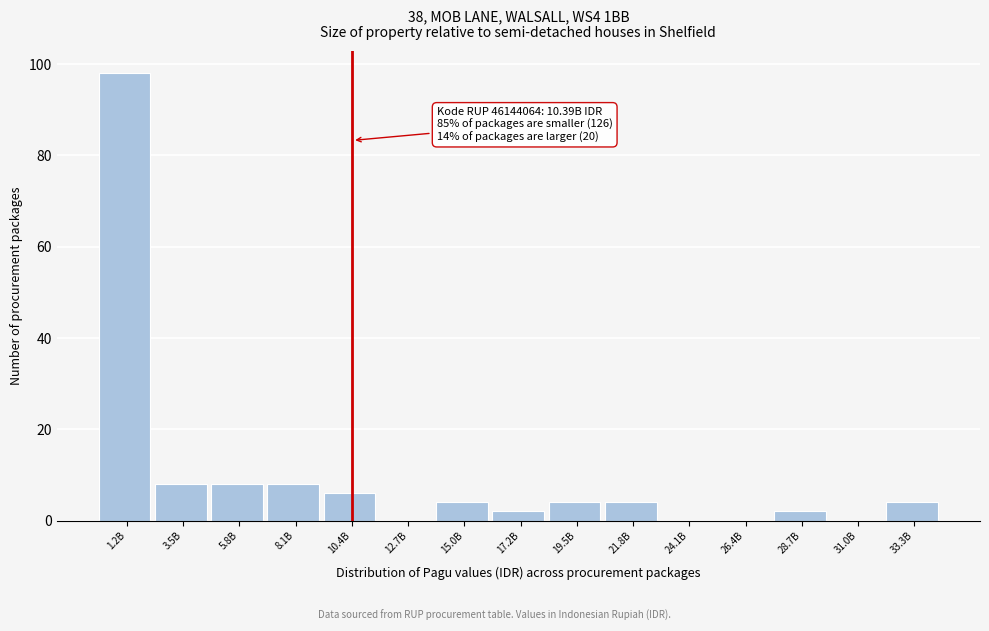

Reading left to right, what are all the values shown in this chart?

1.2B=98	3.5B=8	5.8B=8	8.1B=8	10.4B=6	12.7B=0	15.0B=4	17.2B=2	19.5B=4	21.8B=4	24.1B=0	26.4B=0	28.7B=2	31.0B=0	33.3B=4